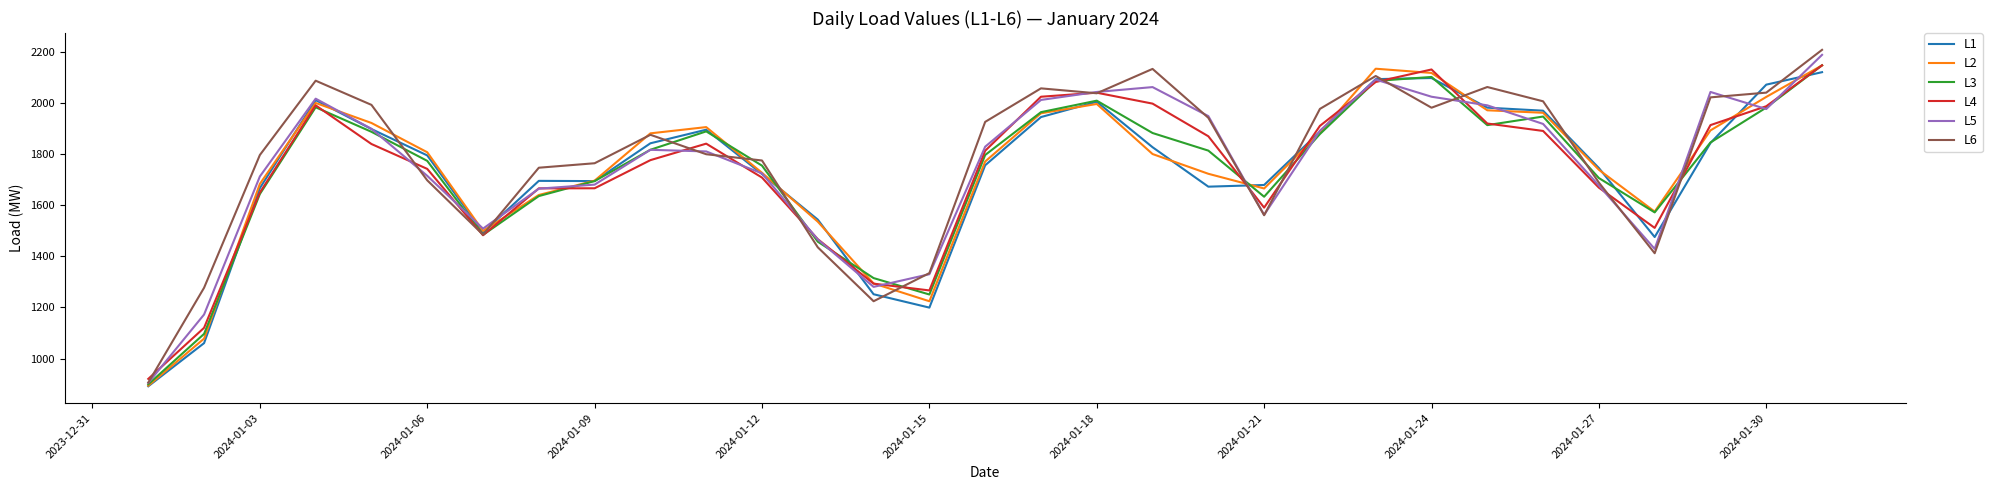

True or false: L6 and L5 intersect in this chart.

True